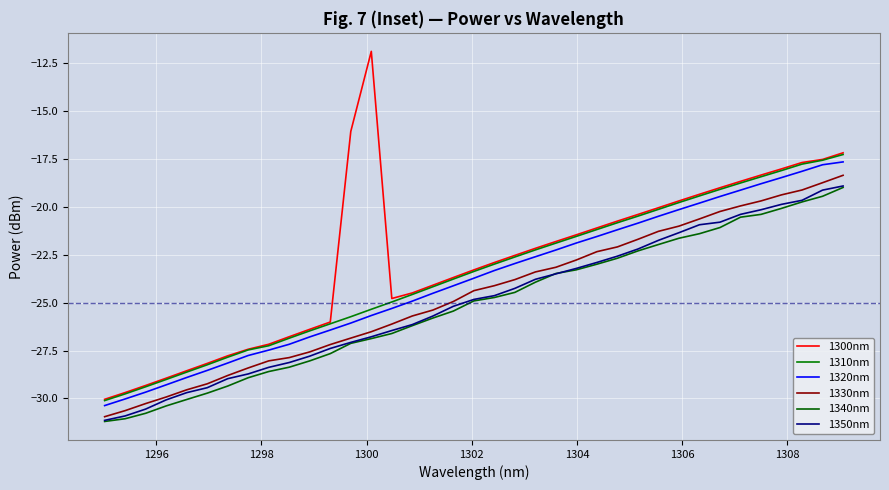

Does the chart display data point markers on the line(s)?

No